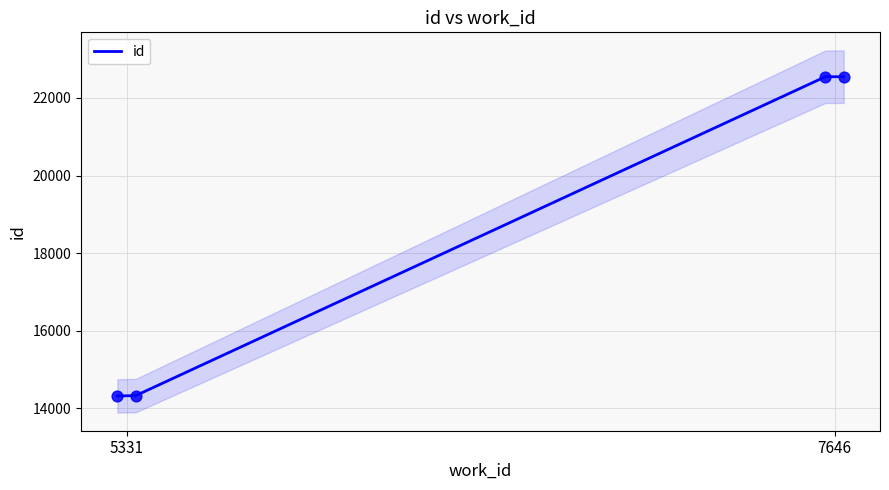

Approximately how many times larger is the value at 2 compared to 3?

1.0